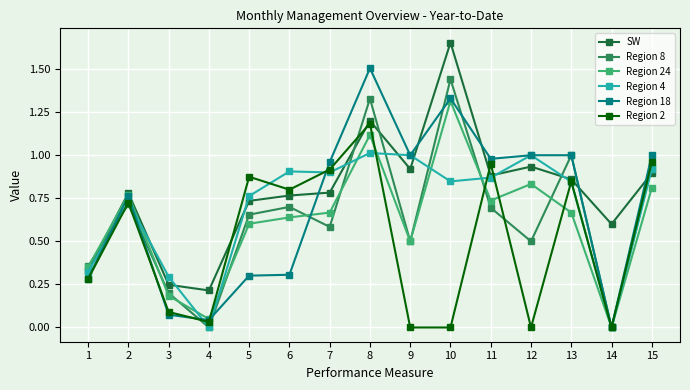

At which category does Region 2 reach its first local valley?

4